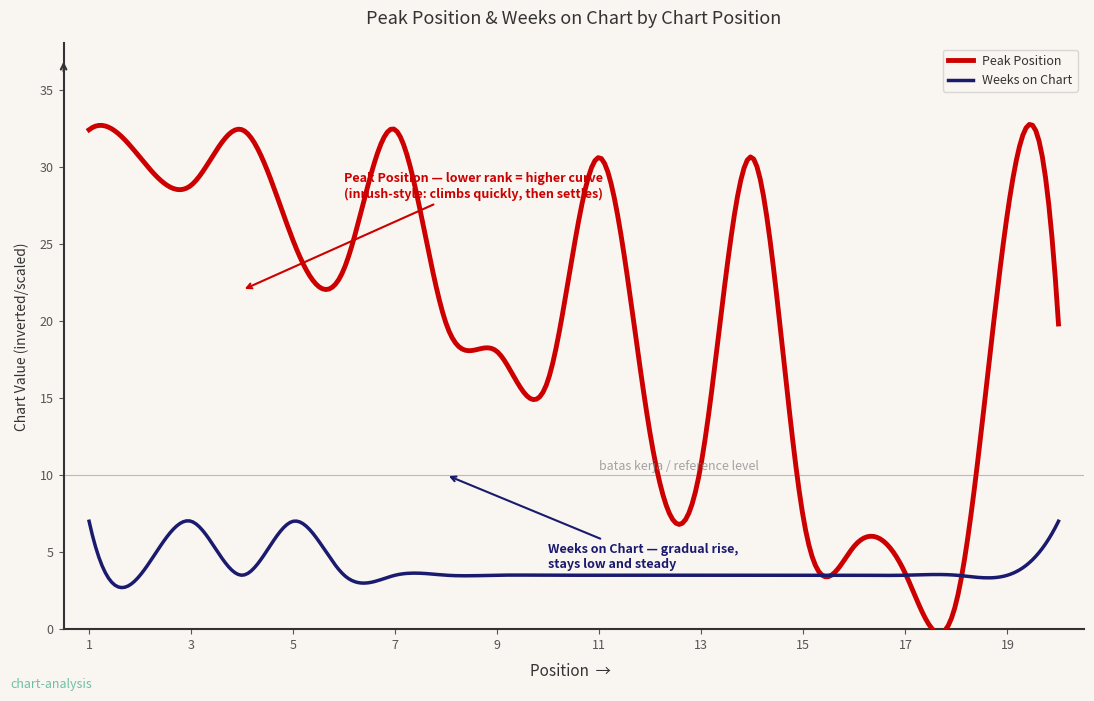

In Peak Position, how many points are lower than both neighbors (excluding endpoints)?

7